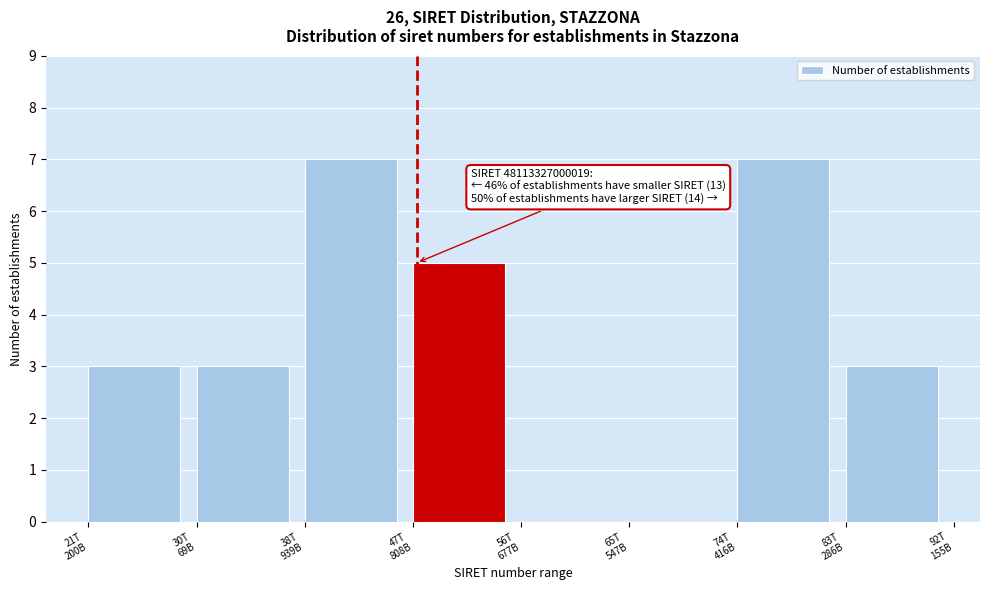

What is the maximum value shown in the chart?

7